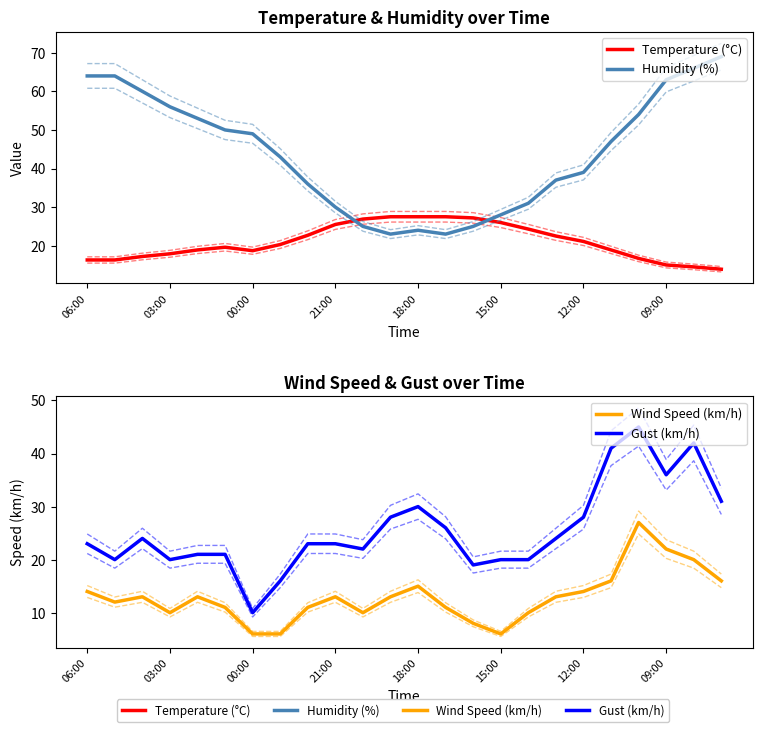

What is the difference between the highest and lowest values at 10?

16.9